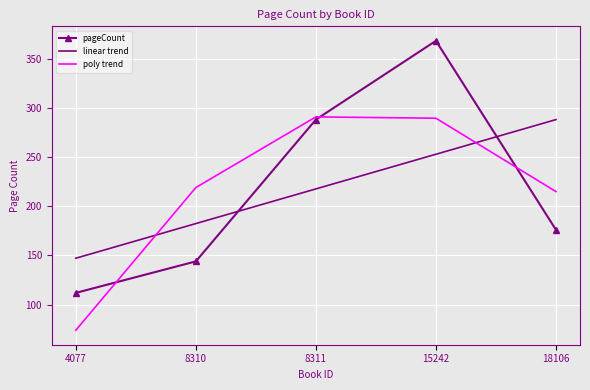

Where does the linear trend series first go above 217?

8311